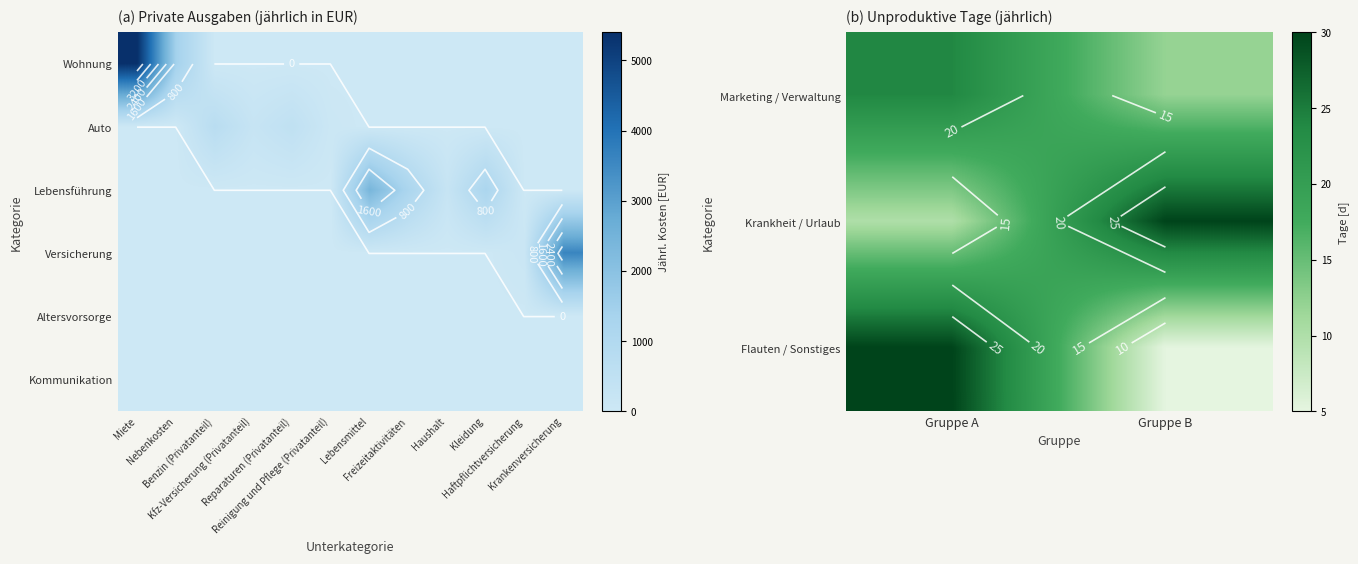

Between Nebenkosten and Miete, which is larger?

Miete